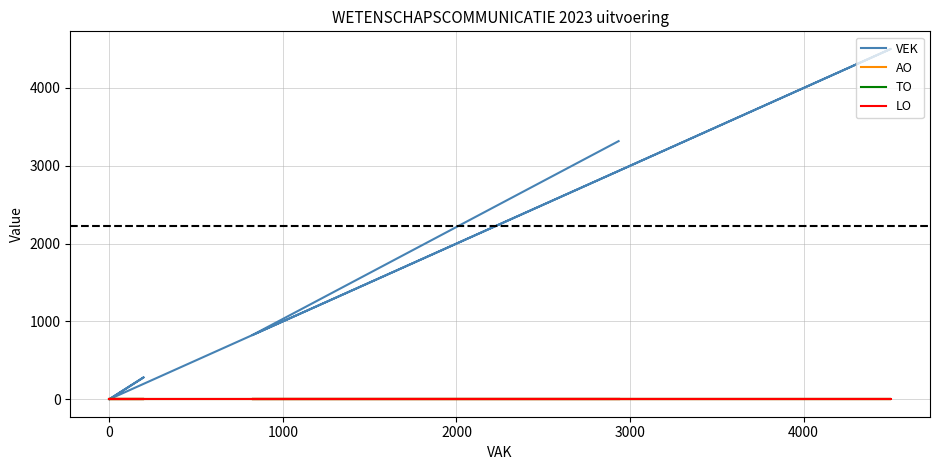

In VEK, how many points are higher than both neighbors (excluding endpoints)?

2